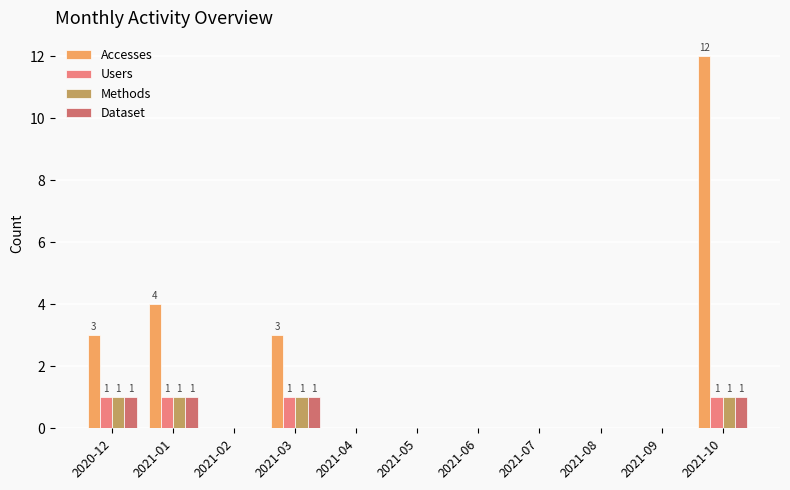

The value of Methods at 2021-06 is 1. True or false?

False